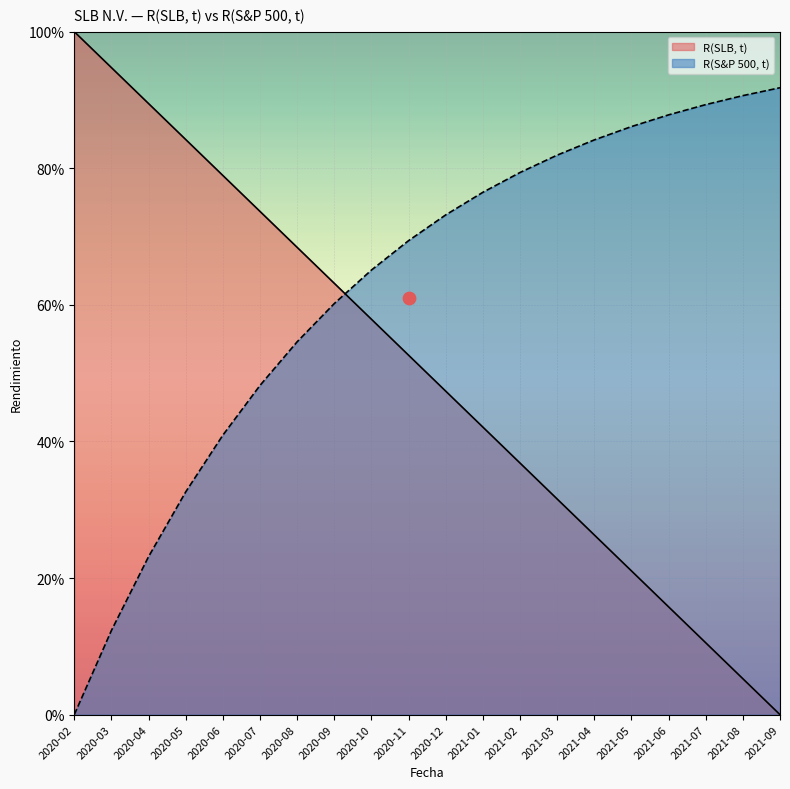

Which has a higher value, 2021-07 or 2020-12?

2020-12